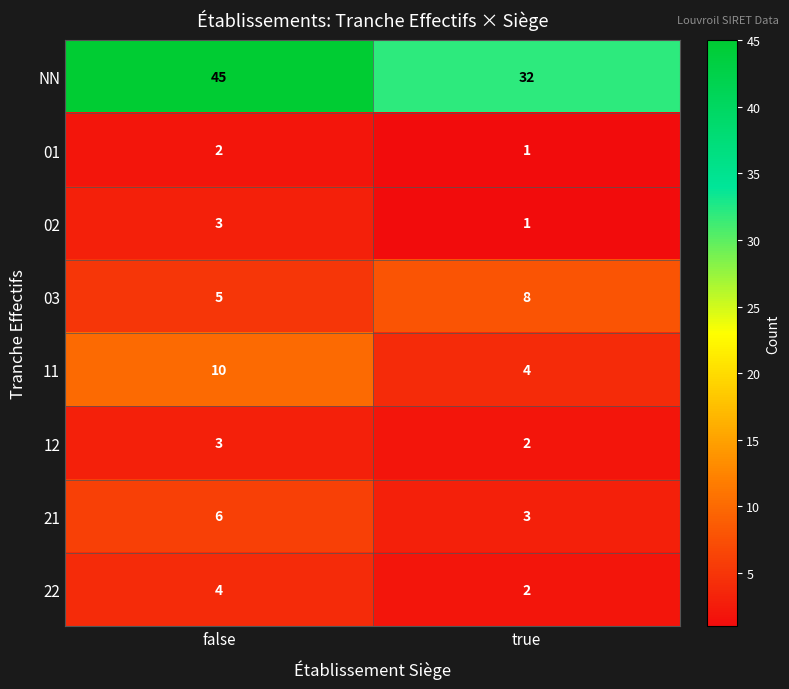

What is the minimum value shown in the chart?

1